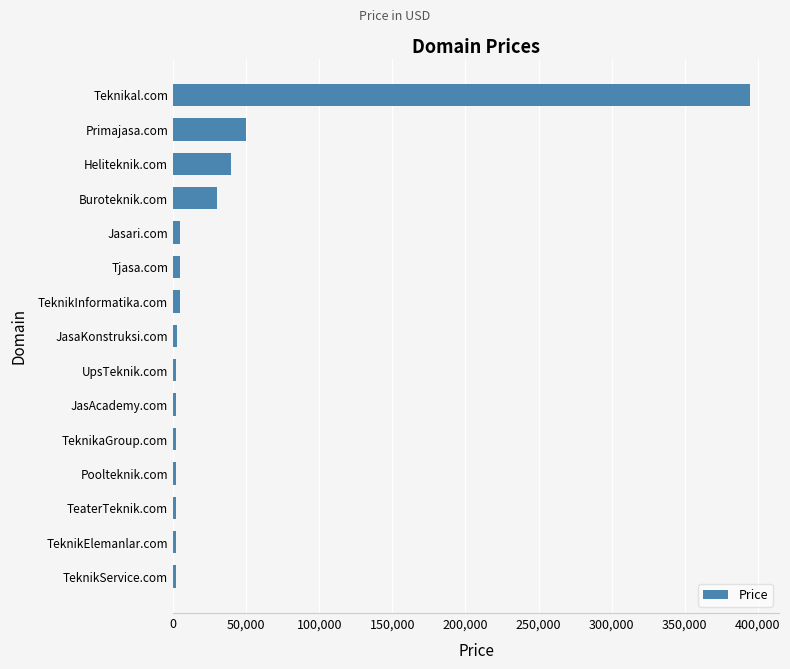

The value at Primajasa.com is 49888. True or false?

True